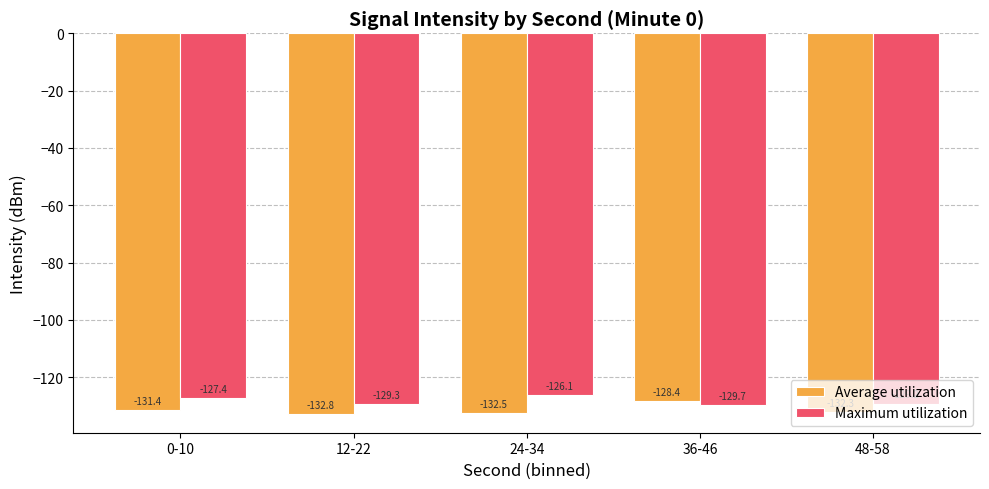

How many groups of bars are there?

5